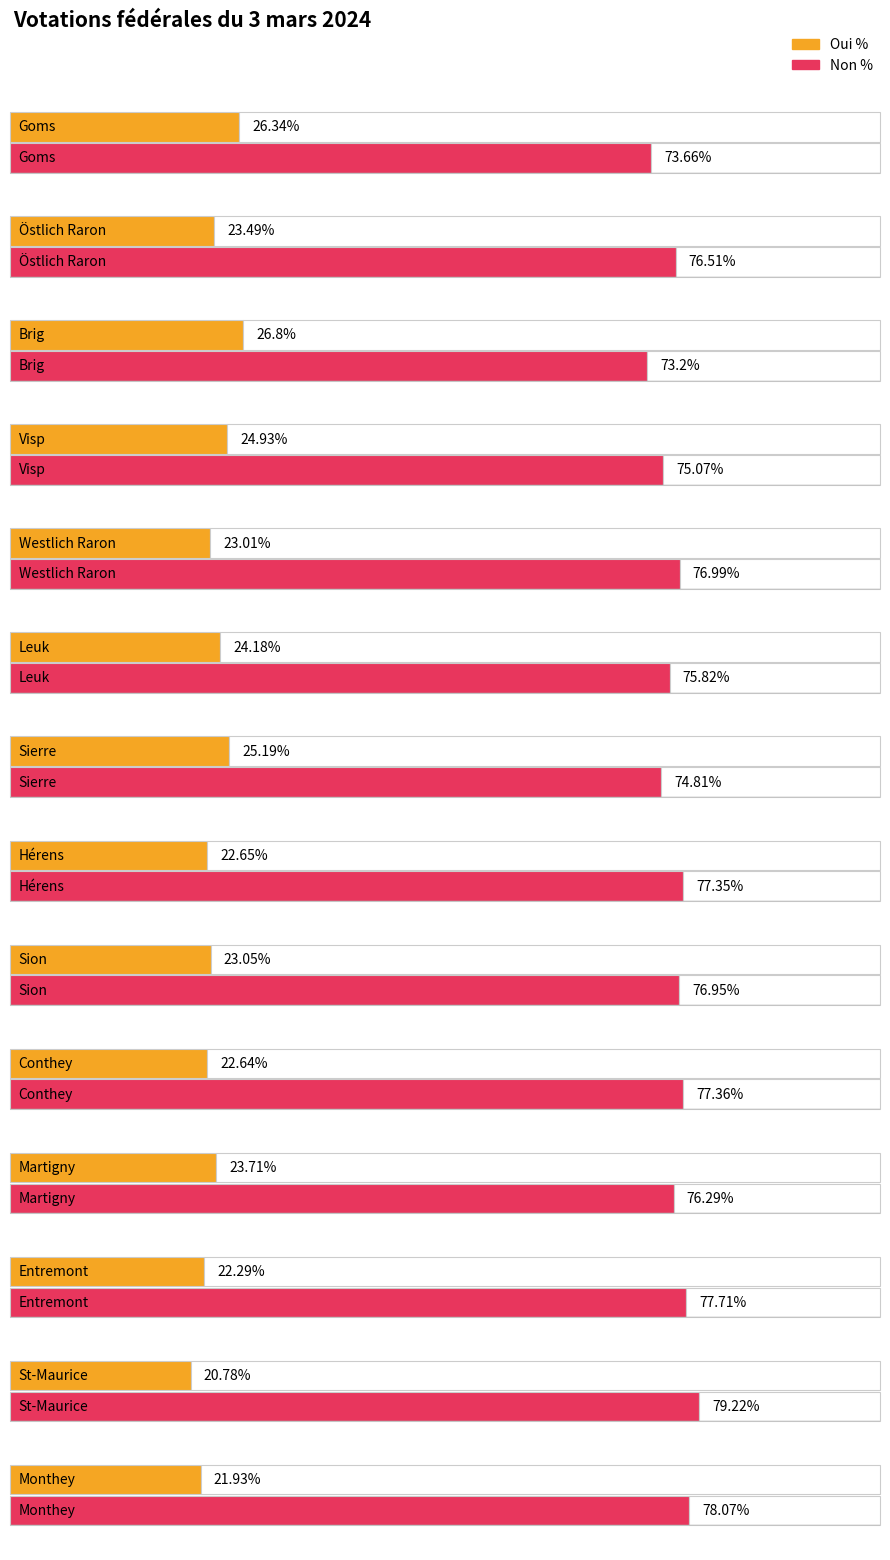

What is the difference between the highest and lowest values at Entremont?

55.4